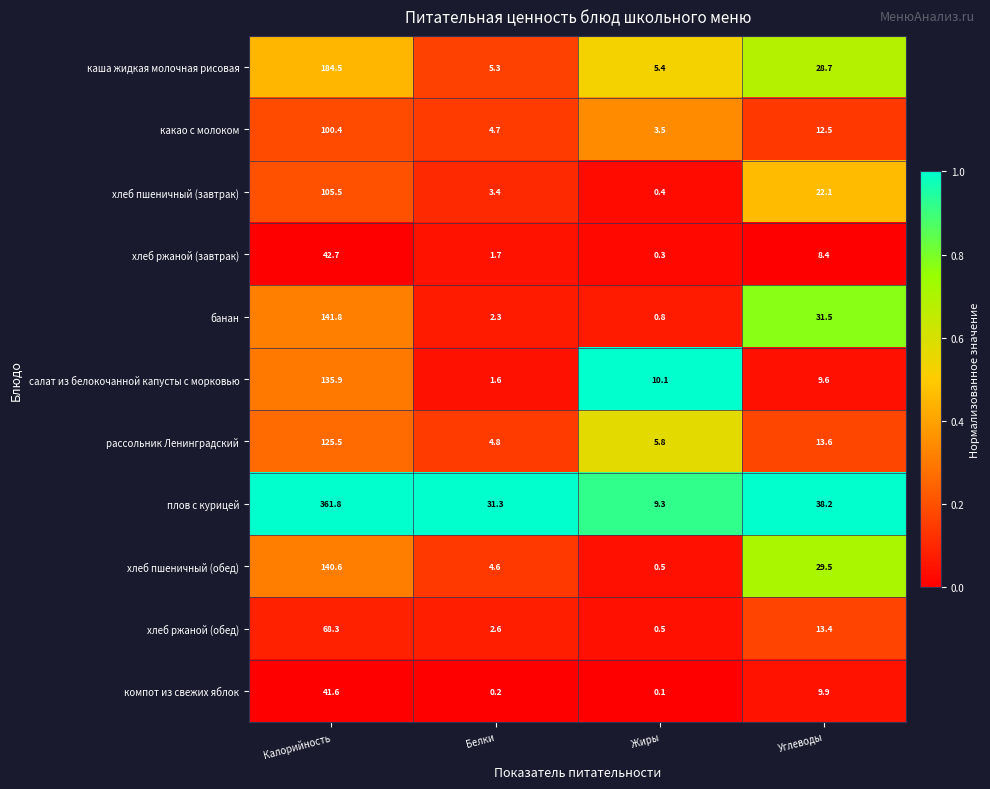

Is it true that какао с молоком equals 5.2 at Жиры?

False